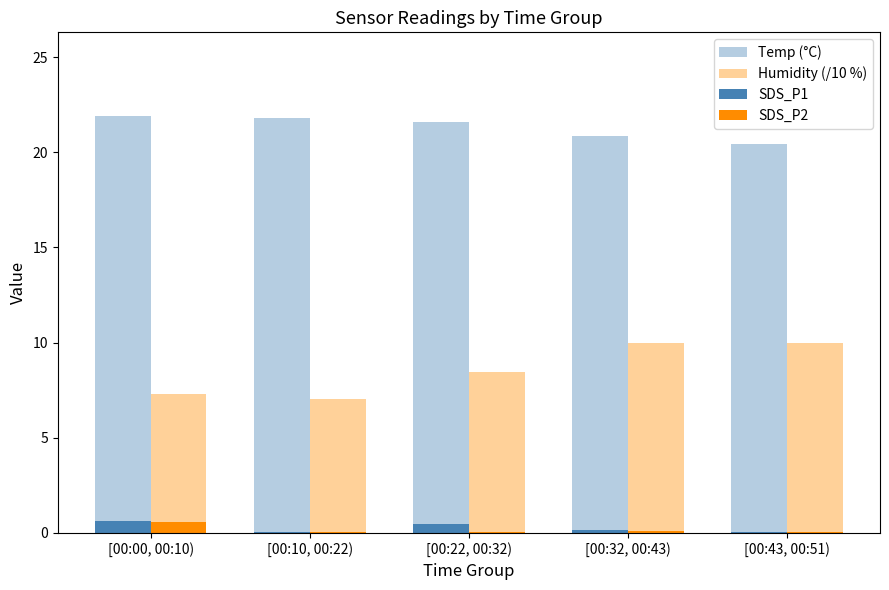

Are the bars grouped side by side (vs. stacked)?

Yes